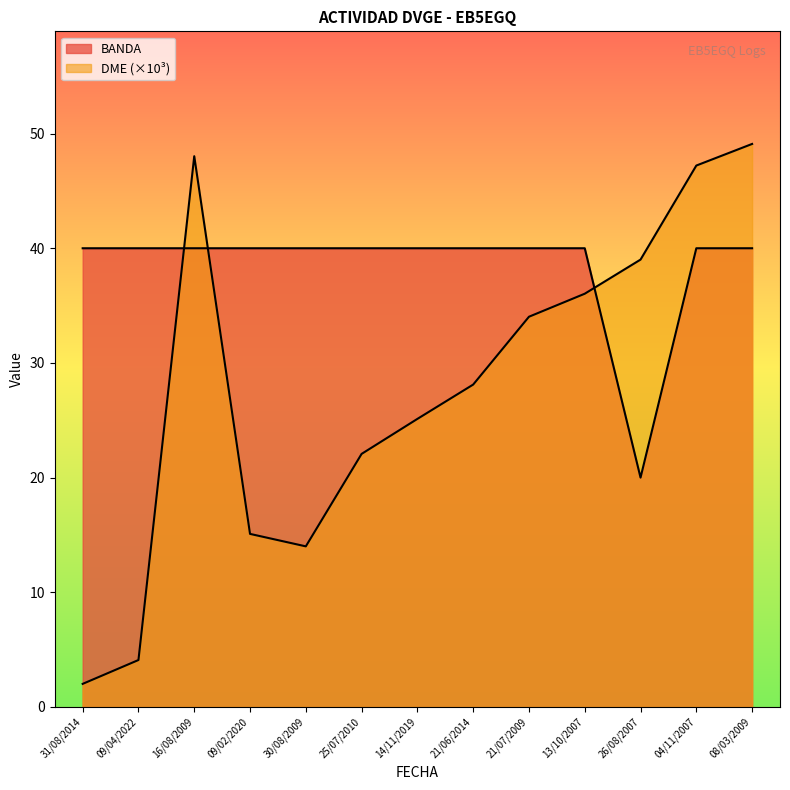

What is the label of the 9th point from the right?

30/08/2009